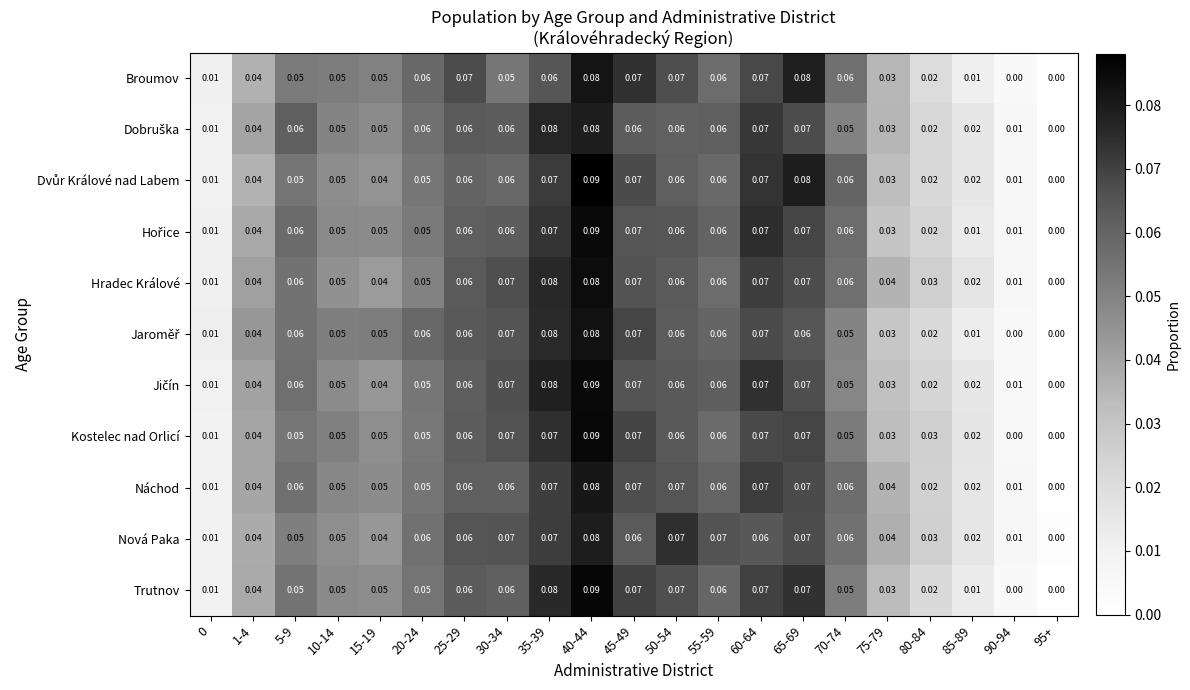

Which series changed the most between 15-19 and 20-24?

Nová Paka